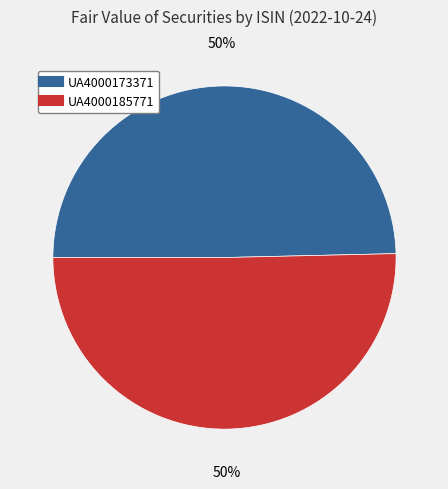

Count the number of slices in the pie.

2